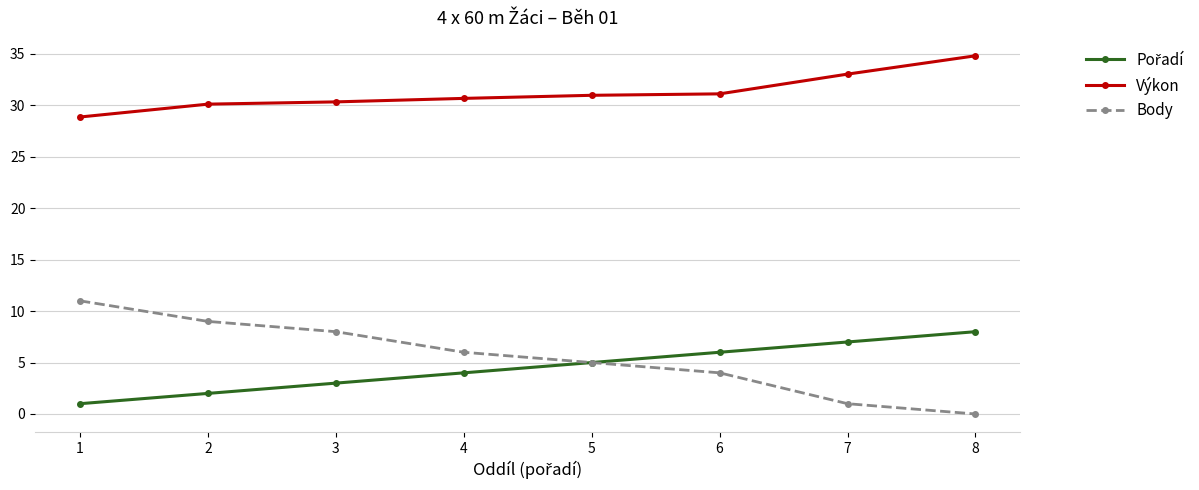

Which series has the largest range (max minus min)?

Body